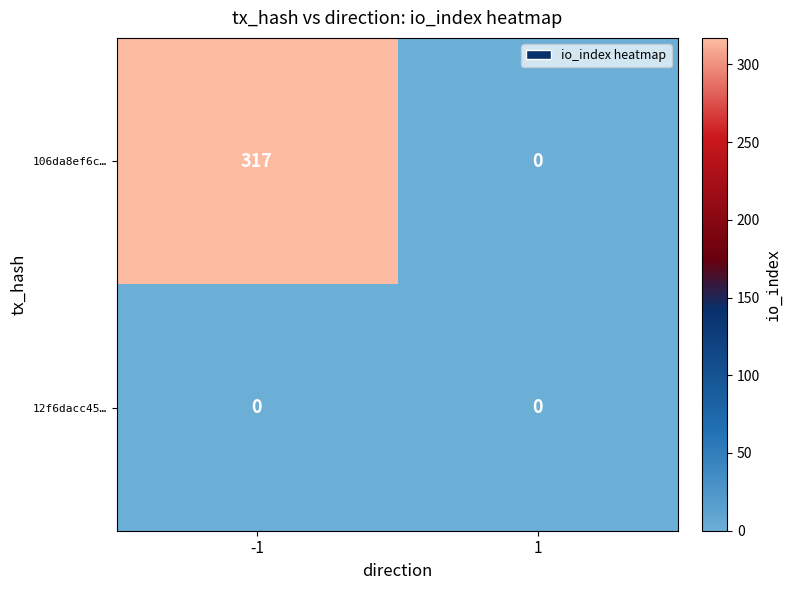

At which category is the sum across all series the highest?

-1